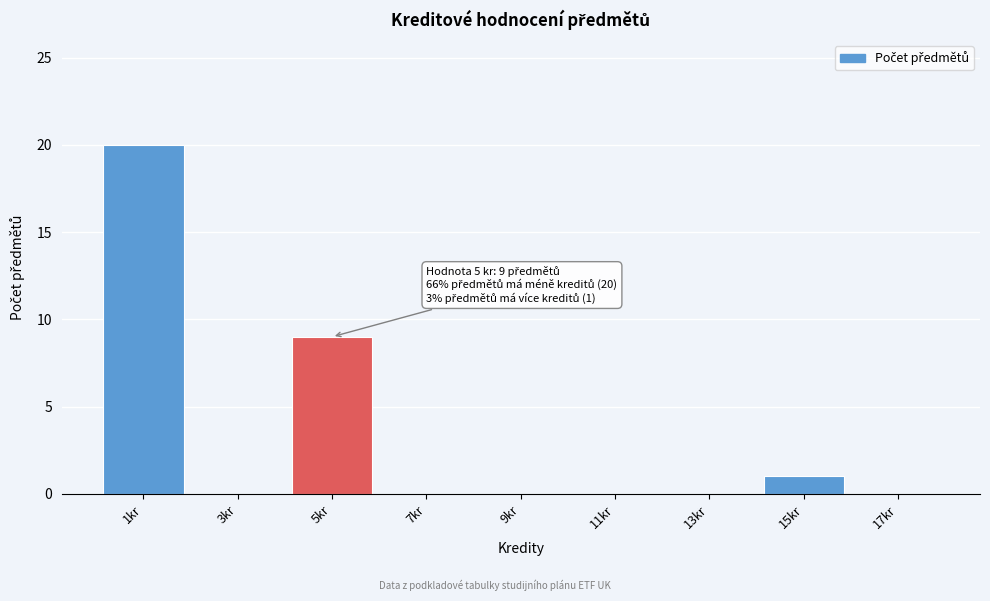

Reading left to right, what are all the values shown in this chart?

1kr=20	3kr=0	5kr=9	7kr=0	9kr=0	11kr=0	13kr=0	15kr=1	17kr=0